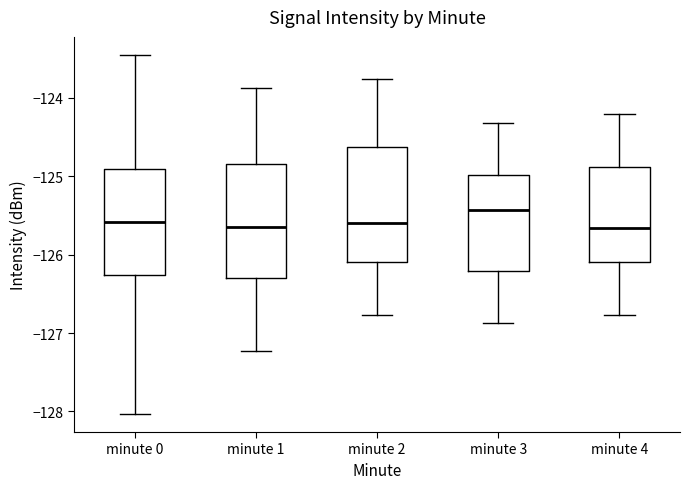

Where does the upper whisker of the box for minute 0 end on the y-axis? The values are not printed on the chart, so give them approximately, as read against the axis.

-123.5